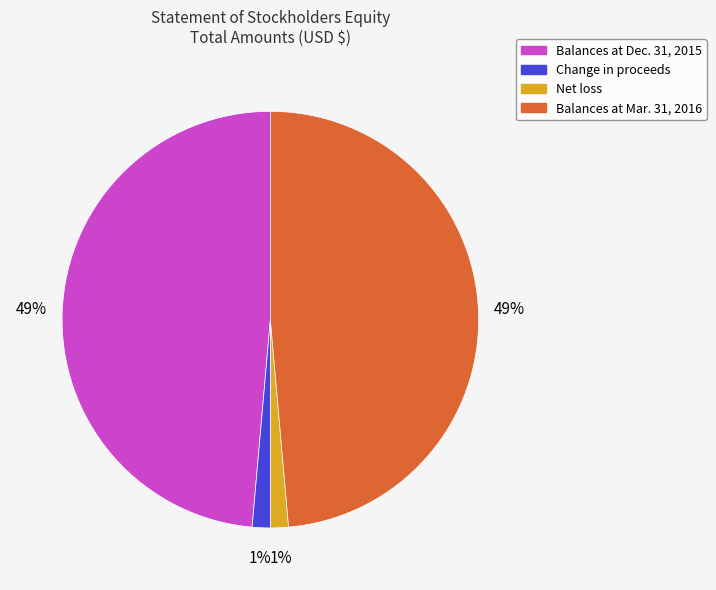

What percentage is the Balances at Mar. 31, 2016 slice, to the nearest percent?

49%